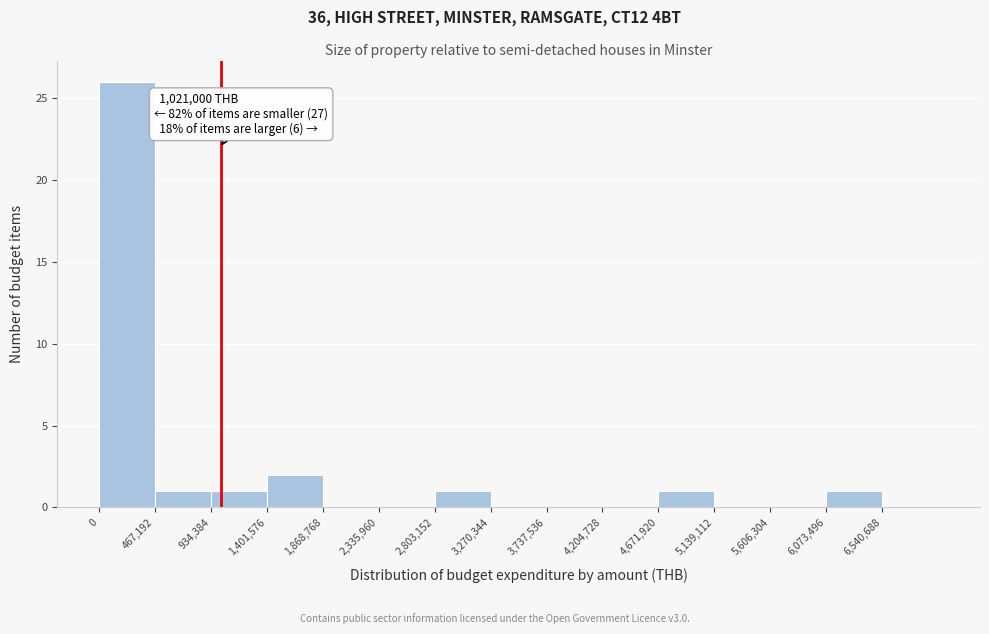

Which range on the x-axis has the tallest bar?

0 to 450000